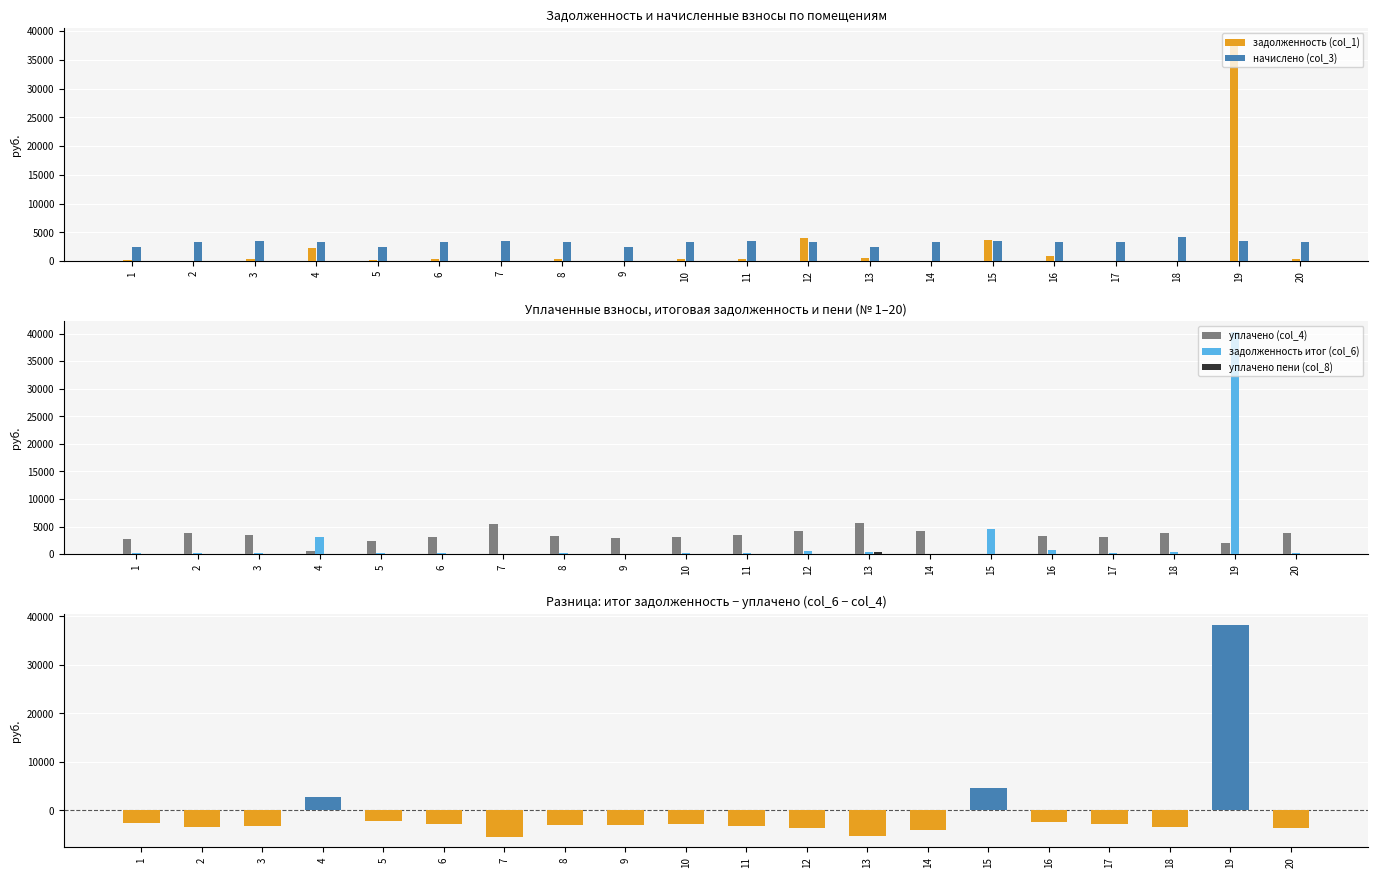

Which category has the lowest value across all series?

7